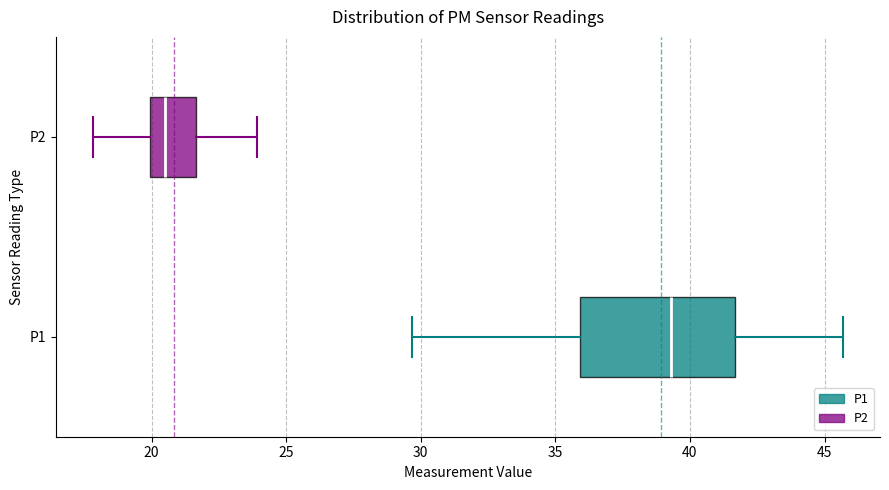

Which box has the furthest to the left median line?

P2